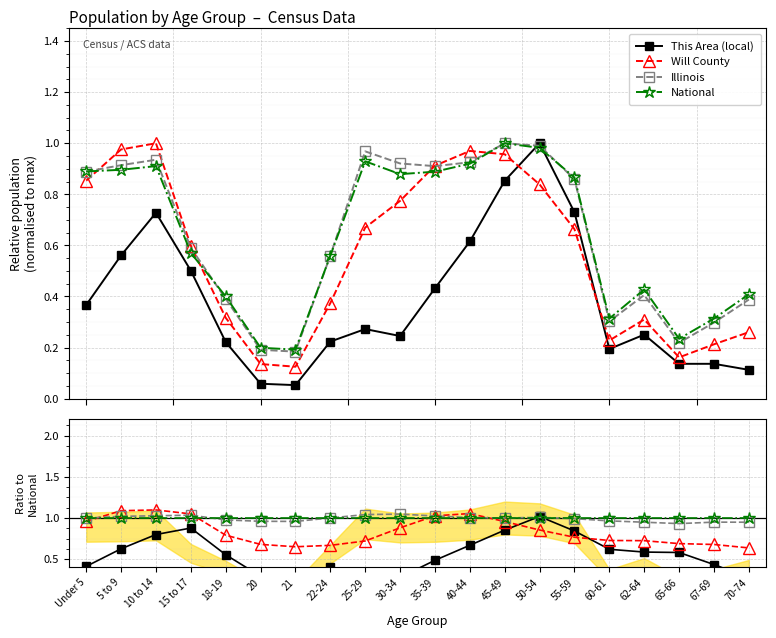

What position from the left is 70-74?

20